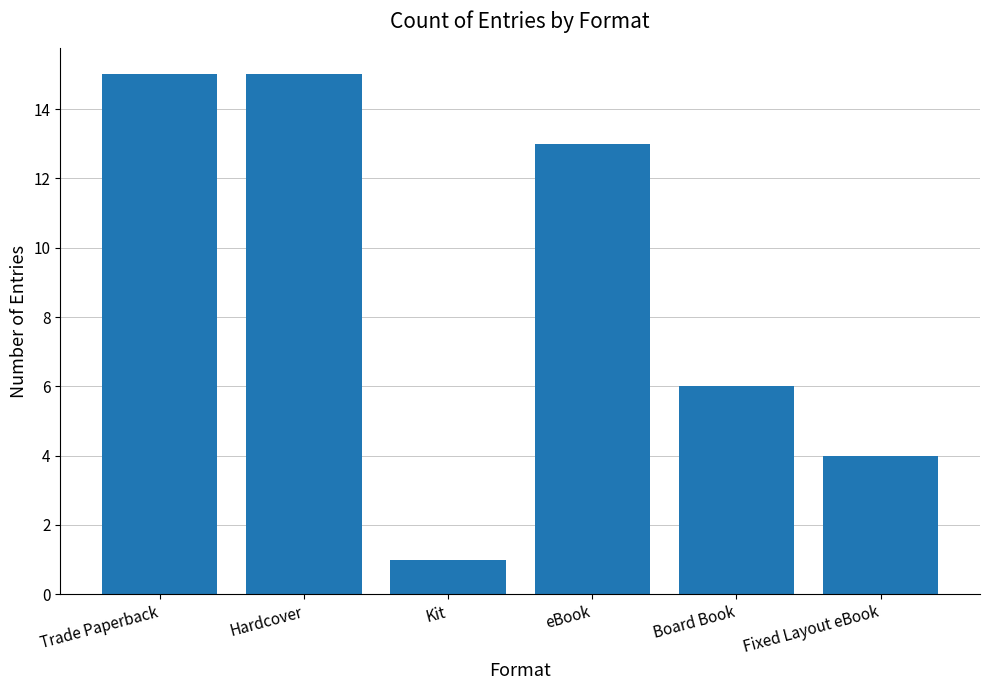

Does the chart contain stacked bars?

No